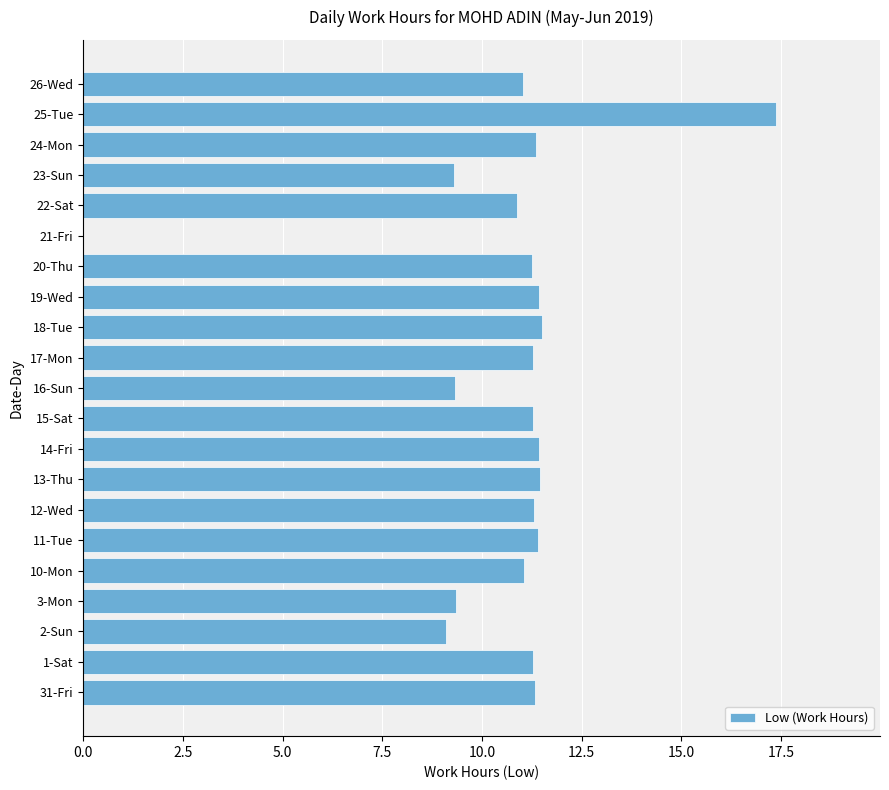

What is the sum of the values at 13-Thu and 23-Sun?

20.8